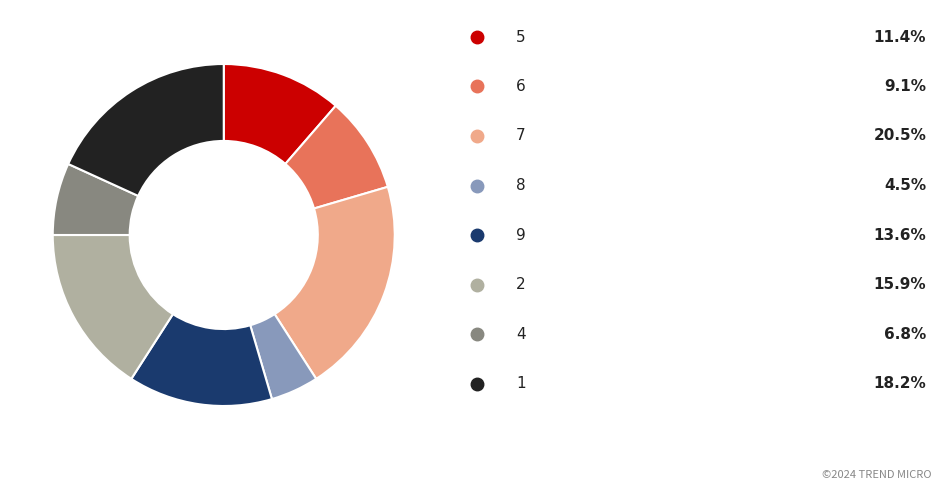

Is there any slice that represents more than half of the pie?

No